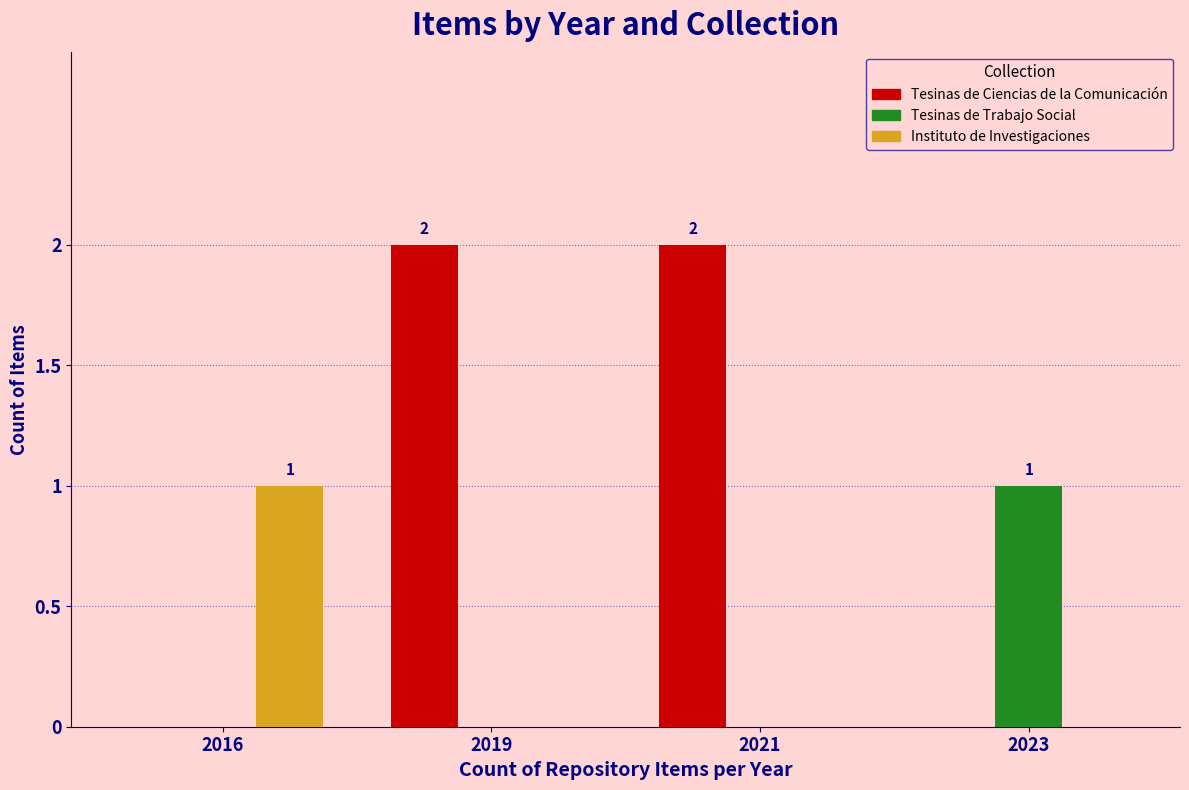

Which category has the highest value in the Tesinas de Trabajo Social series?

2023